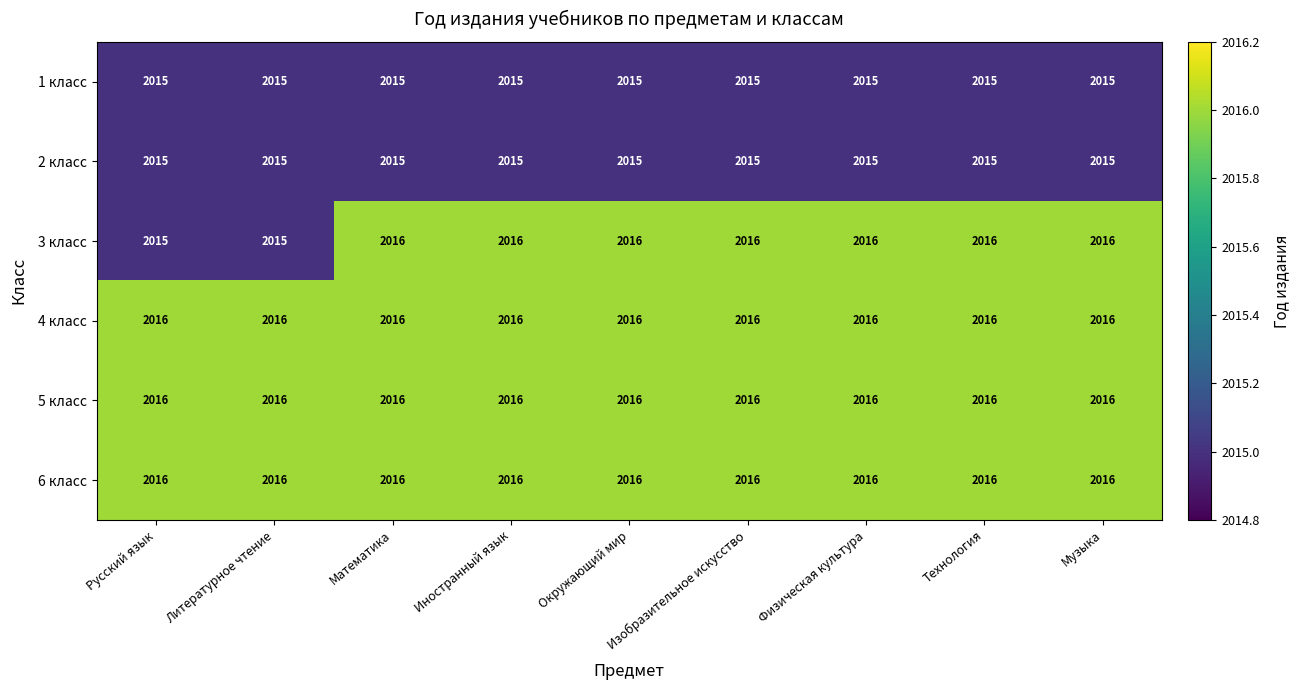

What is the sum of the 5 класс values at Технология and Иностранный язык?

4032